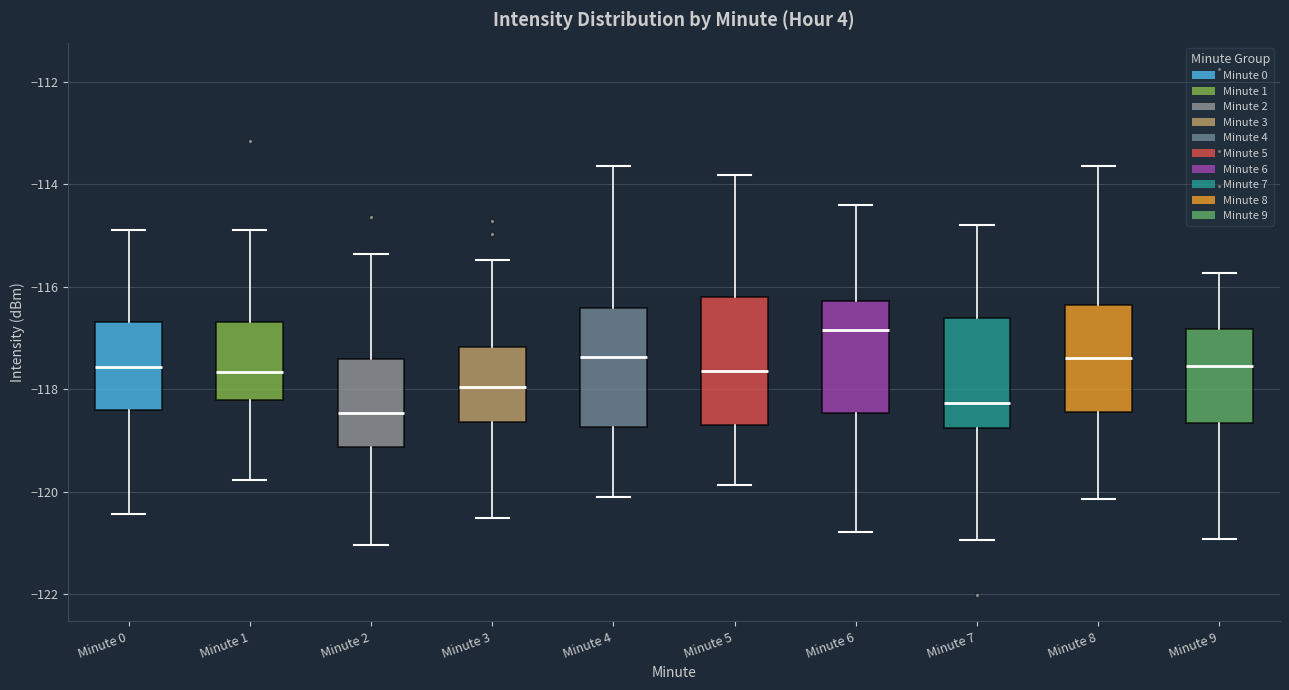

Reading left to right, read every box against the y-axis: the position of its median line, the range the box covers, and the ends of its whiskers. The values are not printed on the chart, so give them approximately, as read against the axis.

Minute 0: median -117.6, box -118.4 to -116.6, whiskers -120.4 to -114.8
Minute 1: median -117.6, box -118.2 to -116.6, whiskers -119.8 to -114.8
Minute 2: median -118.4, box -119.2 to -117.4, whiskers -121.0 to -115.4
Minute 3: median -118.0, box -118.6 to -117.2, whiskers -120.6 to -115.4
Minute 4: median -117.4, box -118.8 to -116.4, whiskers -120.2 to -113.6
Minute 5: median -117.6, box -118.6 to -116.2, whiskers -119.8 to -113.8
Minute 6: median -116.8, box -118.4 to -116.2, whiskers -120.8 to -114.4
Minute 7: median -118.2, box -118.8 to -116.6, whiskers -121.0 to -114.8
Minute 8: median -117.4, box -118.4 to -116.4, whiskers -120.2 to -113.6
Minute 9: median -117.6, box -118.6 to -116.8, whiskers -121.0 to -115.8